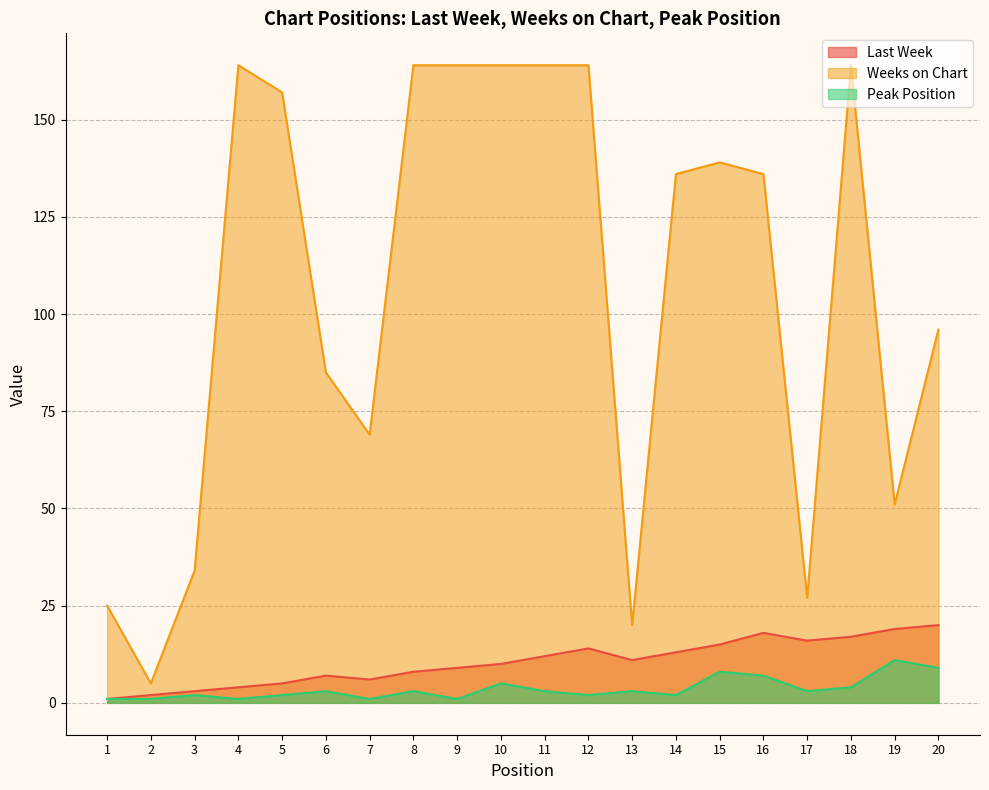

Rank the series at 14 from lowest to highest value.

Peak Position, Last Week, Weeks on Chart